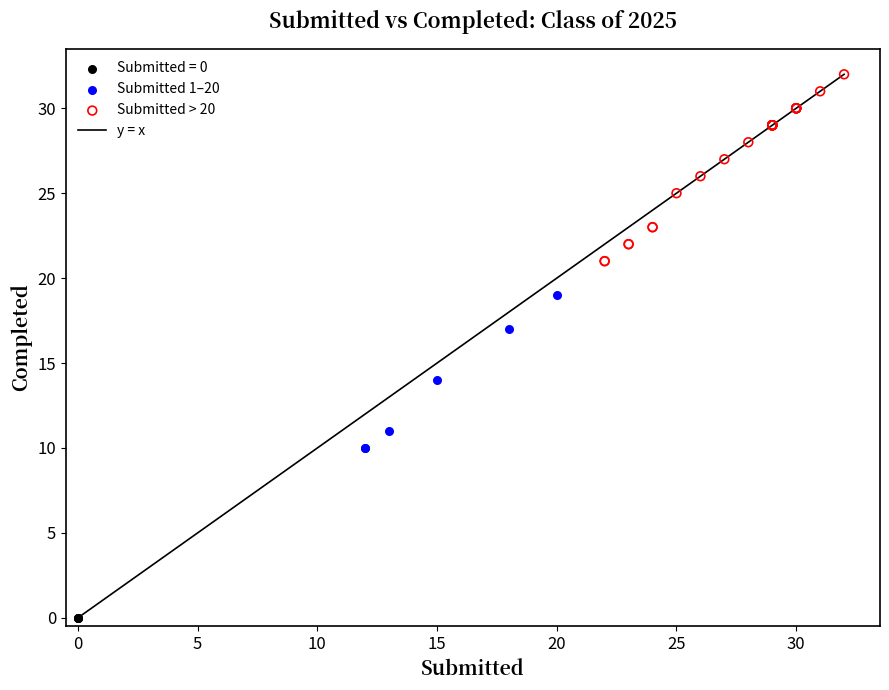

Which series reaches the maximum Y coordinate?

Submitted > 20